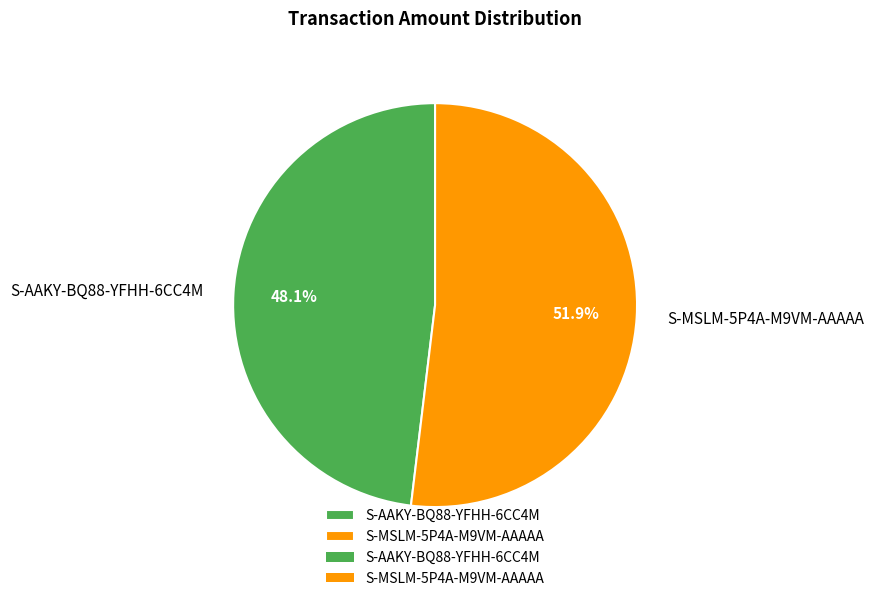

What percentage is the S-AAKY-BQ88-YFHH-6CC4M slice, to the nearest percent?

48%